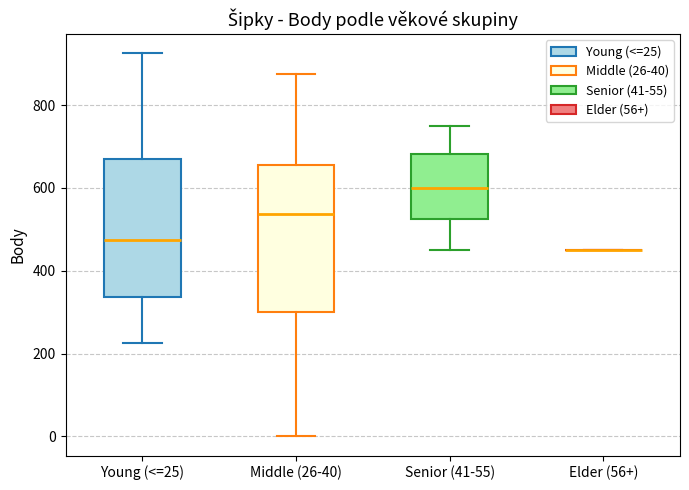

Reading left to right, transcribe this box plot: for each box, give where its median line is, the range the box spans, and where its two whiskers end, as read against the y-axis. The values are not printed on the chart, so give them approximately, as read against the axis.

Young (<=25): median 480, box 340 to 660, whiskers 220 to 920
Middle (26-40): median 540, box 300 to 660, whiskers 0 to 880
Senior (41-55): median 600, box 520 to 680, whiskers 460 to 760
Elder (56+): box collapsed to a line at 460, whiskers 460 to 460